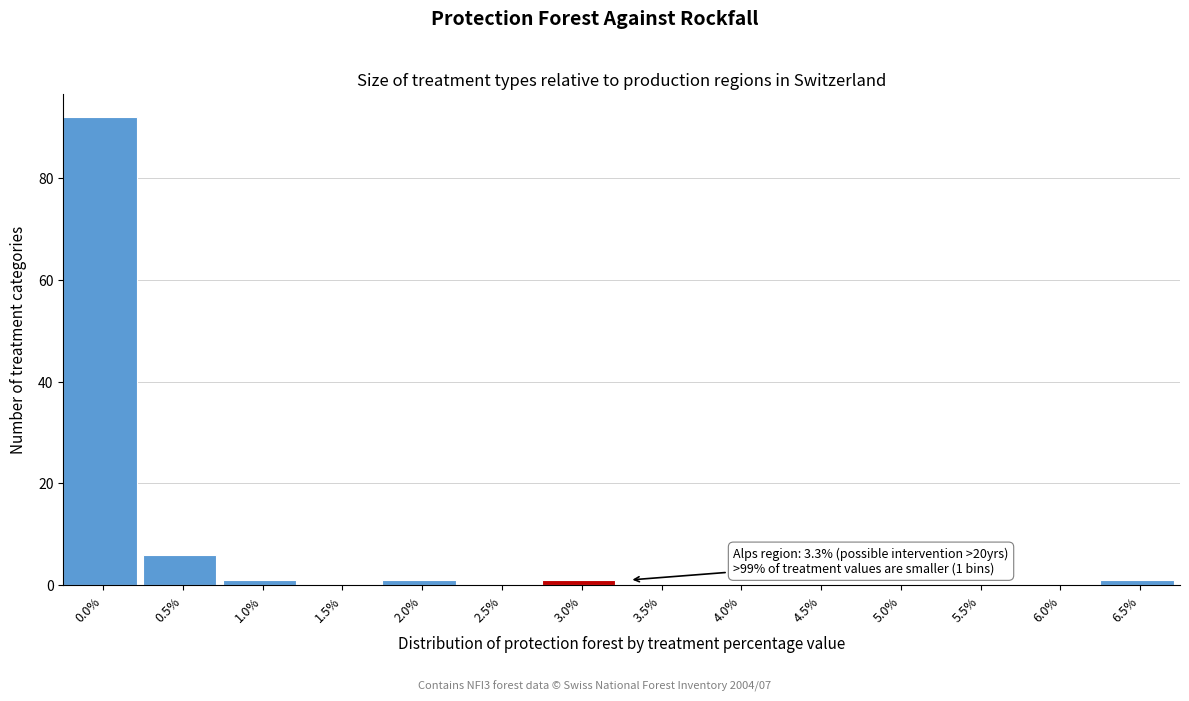

Reading right to left, transcribe all the data shown in this chart.

6.5%=1	6.0%=0	5.5%=0	5.0%=0	4.5%=0	4.0%=0	3.5%=0	3.0%=1	2.5%=0	2.0%=1	1.5%=0	1.0%=1	0.5%=6	0.0%=92